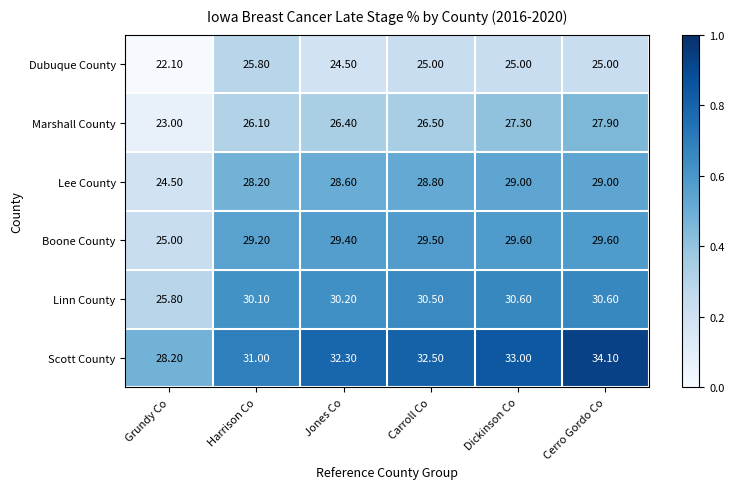

What is the difference between the second highest and minimum values in the Marshall County series?

4.3